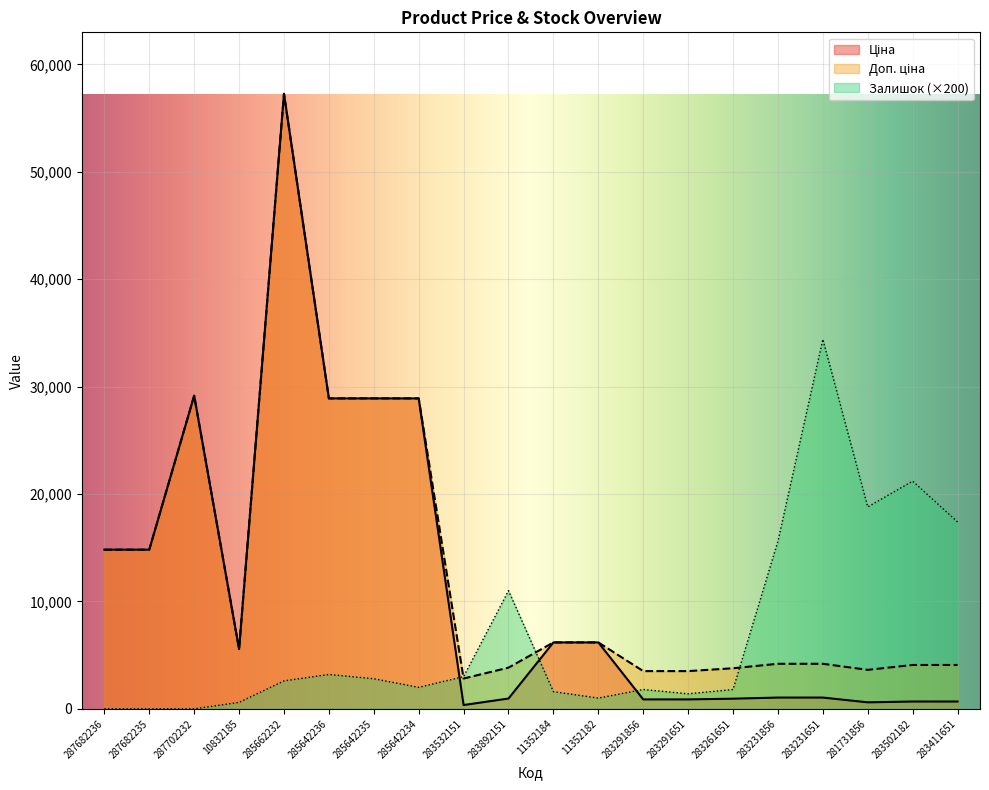

Reading left to right, what are all the values shown in this chart?

Ціна: 287682236=14817.6	287682235=14817.6	287702232=29152.3	10832185=5560.3	285662232=57258.0	285642236=28901.7	285642235=28901.7	285642234=28901.7	283532151=352.6	283892151=958.4	11352184=6182.6	11352182=6182.6	283291856=878.0	283291651=878.0	283261651=944.2	283231856=1048.4	283231651=1048.4	281731856=604.6	283502182=680.4	283411651=680.4
Доп. ціна: 287682236=14817.6	287682235=14817.6	287702232=29152.3	10832185=5560.3	285662232=57258.0	285642236=28901.7	285642235=28901.7	285642234=28901.7	283532151=2821.2	283892151=3833.8	11352184=6182.6	11352182=6182.6	283291856=3511.9	283291651=3511.9	283261651=3777.0	283231856=4193.5	283231651=4193.5	281731856=3627.9	283502182=4082.3	283411651=4082.3
Залишок: 287682236=0.0	287682235=0.0	287702232=0.0	10832185=600.0	285662232=2600.0	285642236=3200.0	285642235=2800.0	285642234=2000.0	283532151=3000.0	283892151=11000.0	11352184=1600.0	11352182=1000.0	283291856=1800.0	283291651=1400.0	283261651=1800.0	283231856=15600.0	283231651=34400.0	281731856=18800.0	283502182=21200.0	283411651=17400.0